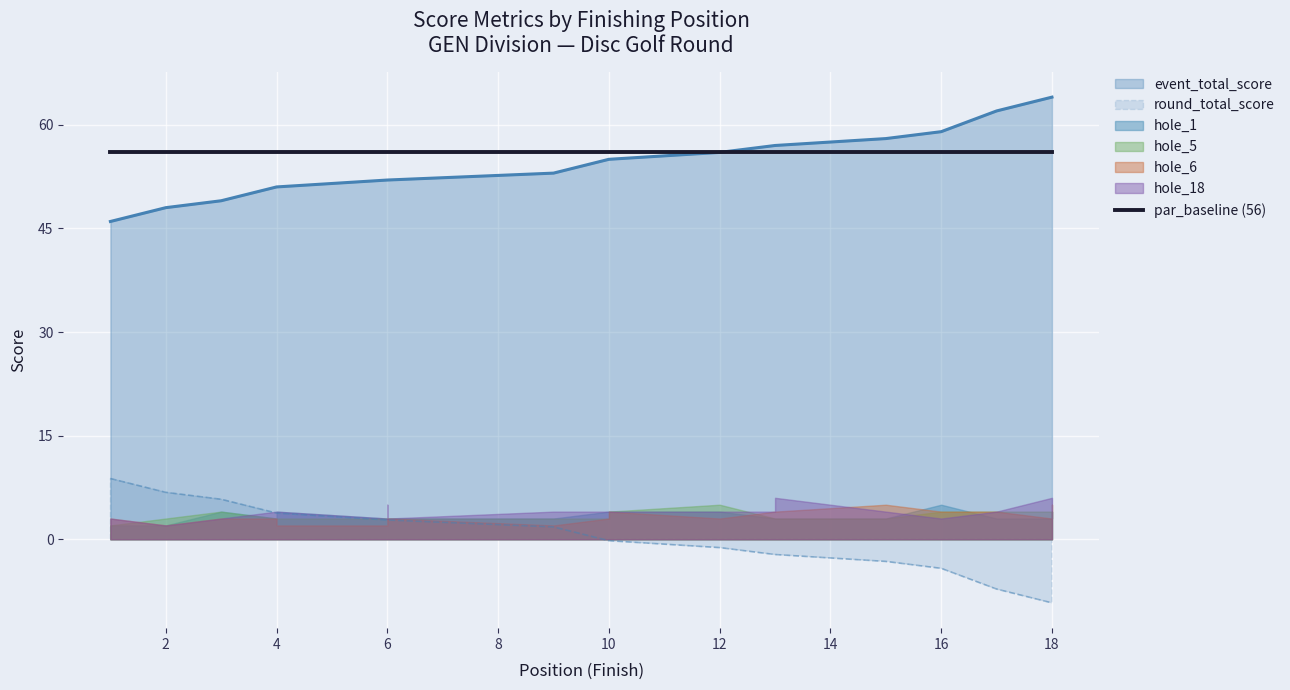

Is the value of event_total_score at 18 greater than the value of hole_1 at 15?

Yes